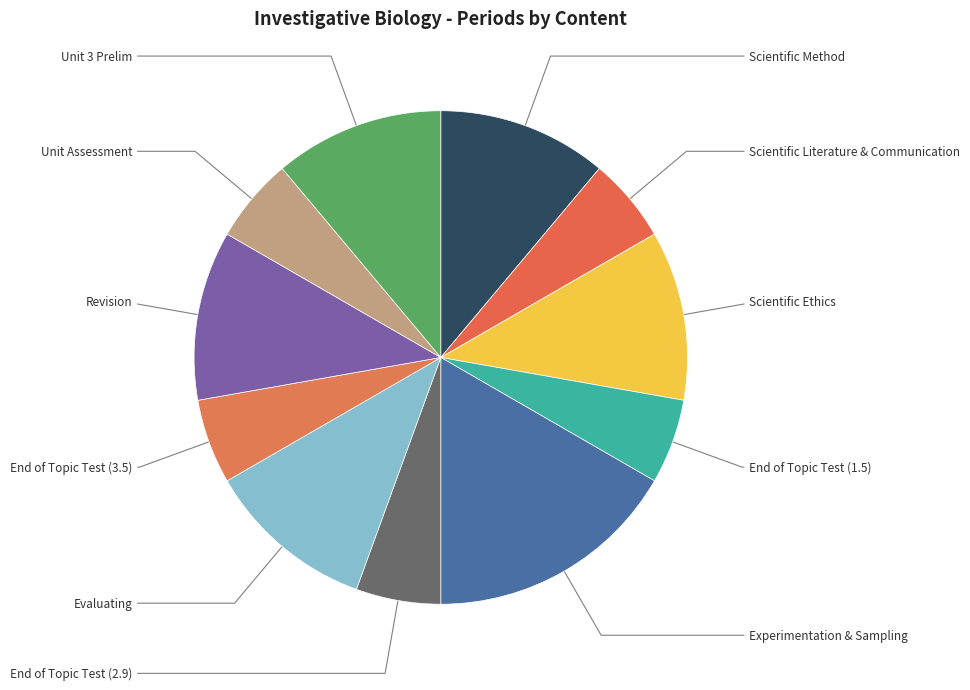

What portion of the pie excludes End of Topic Test (2.9)?

94.4%